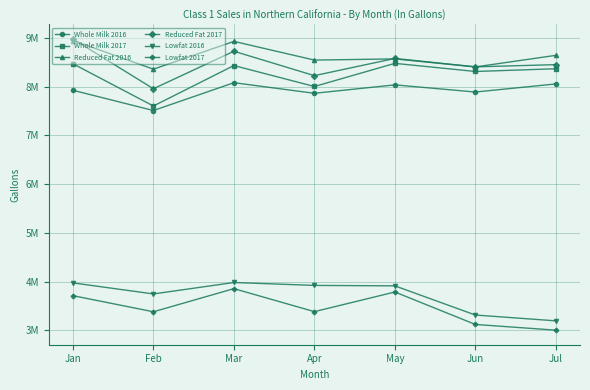

True or false: Reduced Fat 2017 has a value of 11409862 at Apr.

False